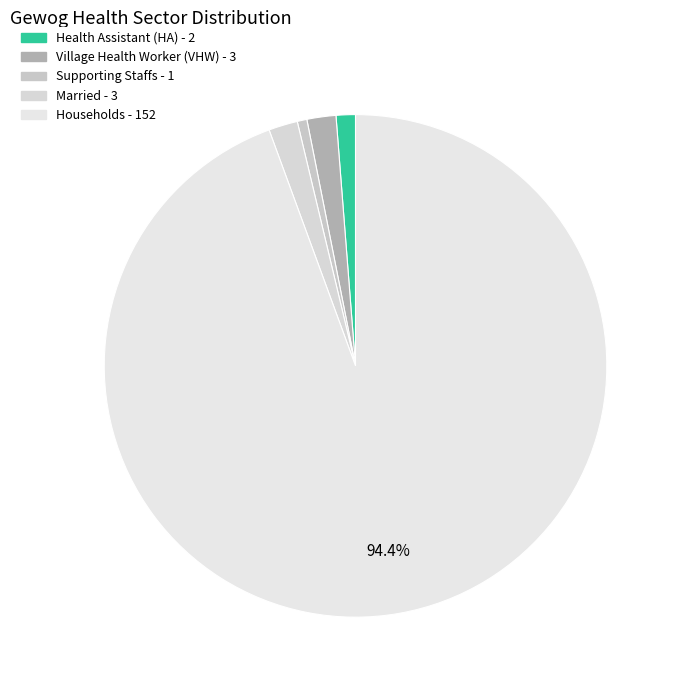

How many segments does this pie chart have?

5